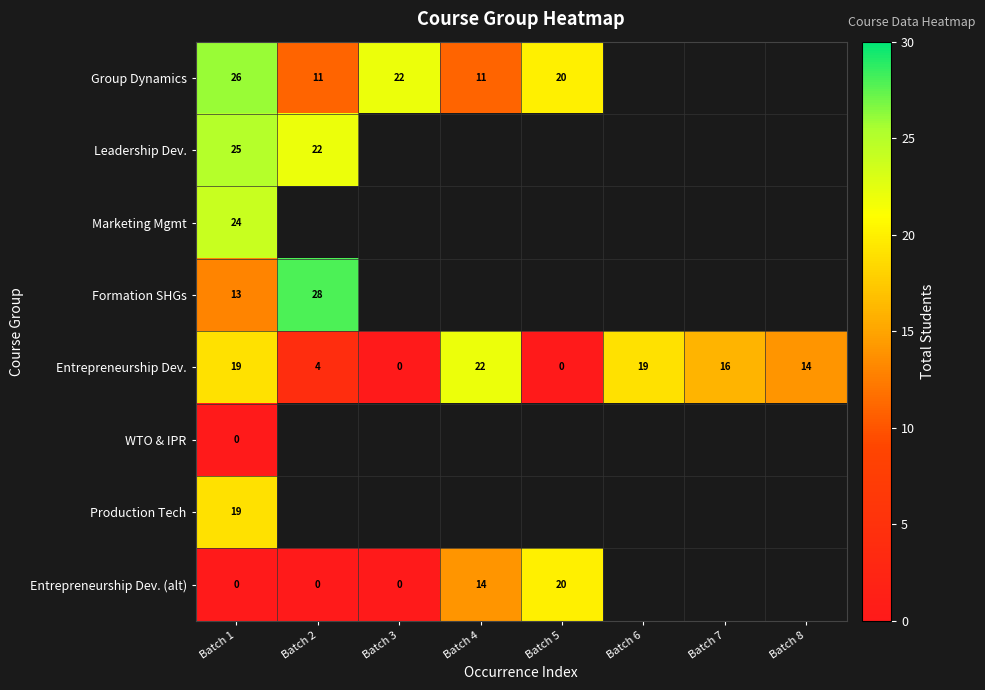

True or false: Entrepreneurship Dev. has a value of 0 at Batch 5.

True